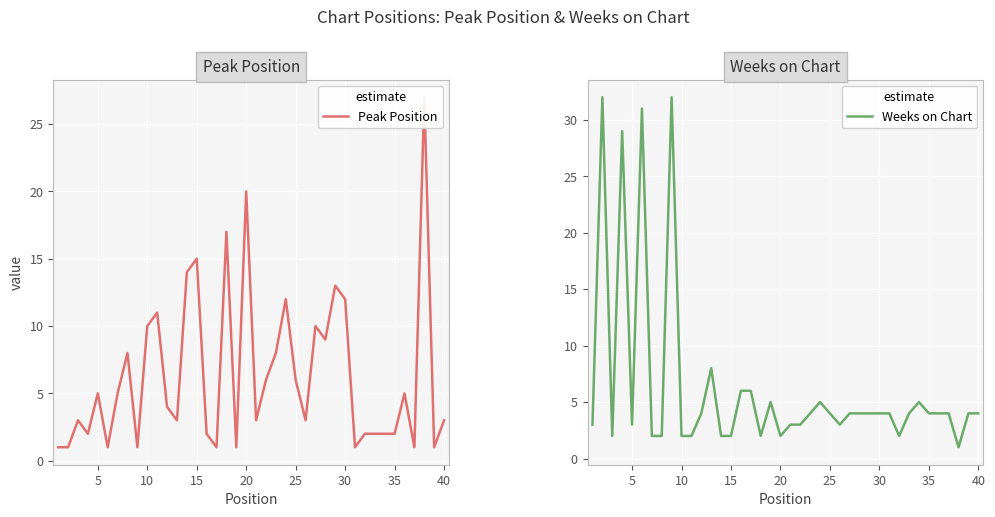

What is the highest value of the Weeks on Chart series?

32